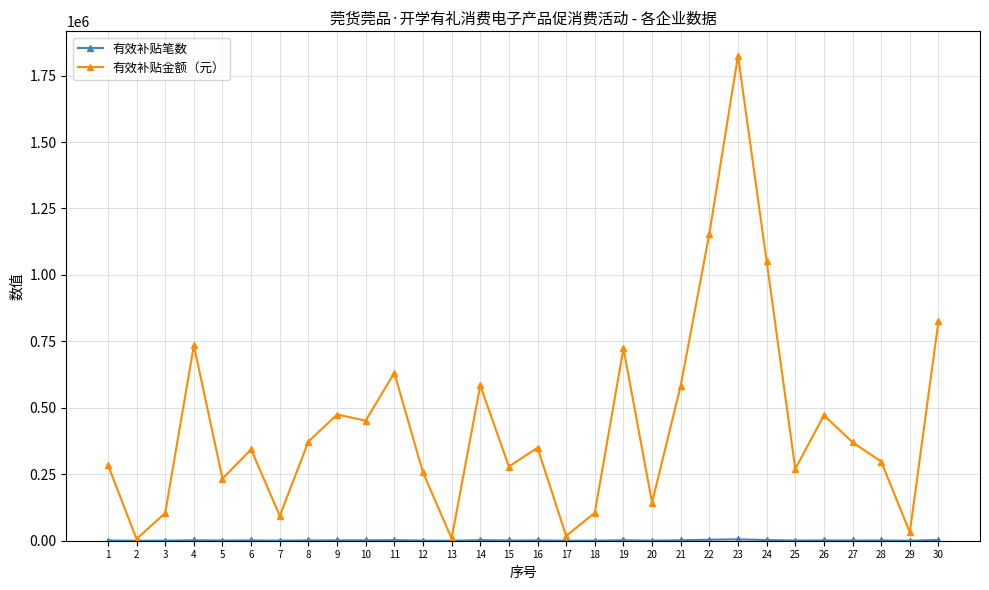

What is the greatest value displayed?

1825080